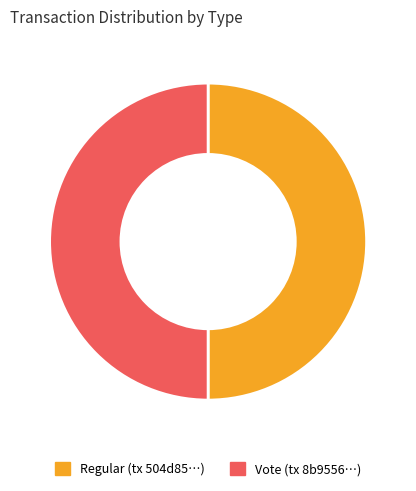

True or false: Vote (tx 8b9556…) accounts for 63% of the total.

False